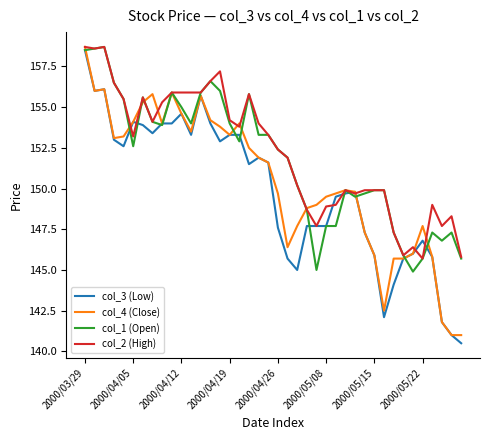

Does the chart display data point markers on the line(s)?

No